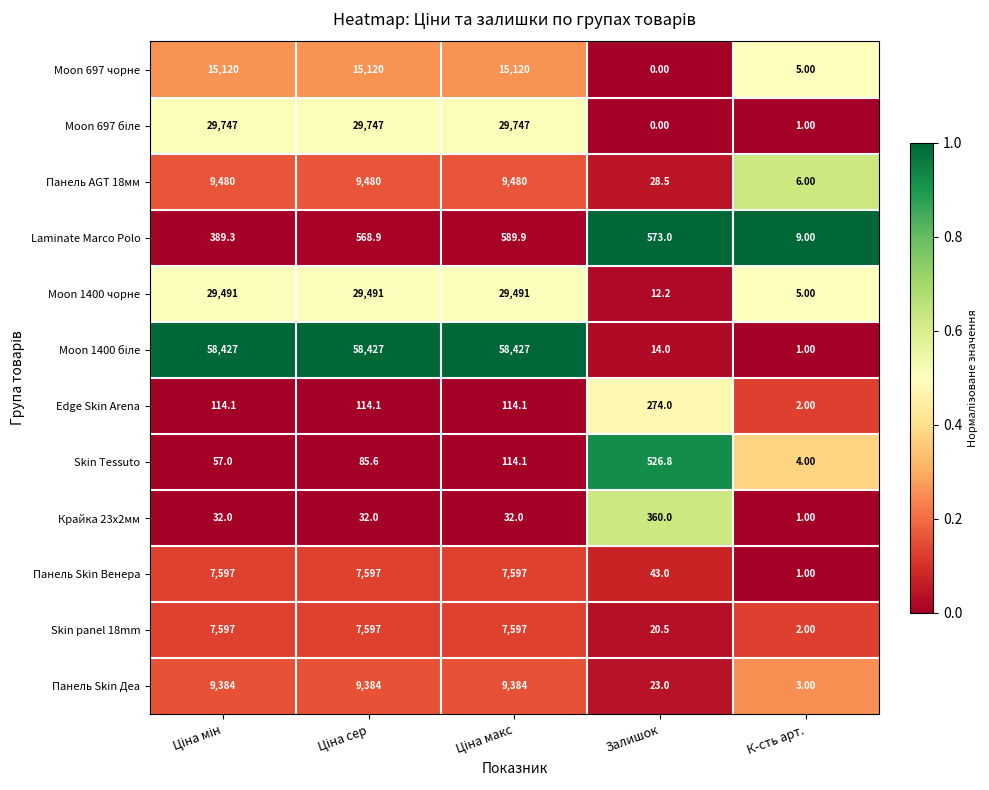

At how many categories does at least one series exceed 46602?

3